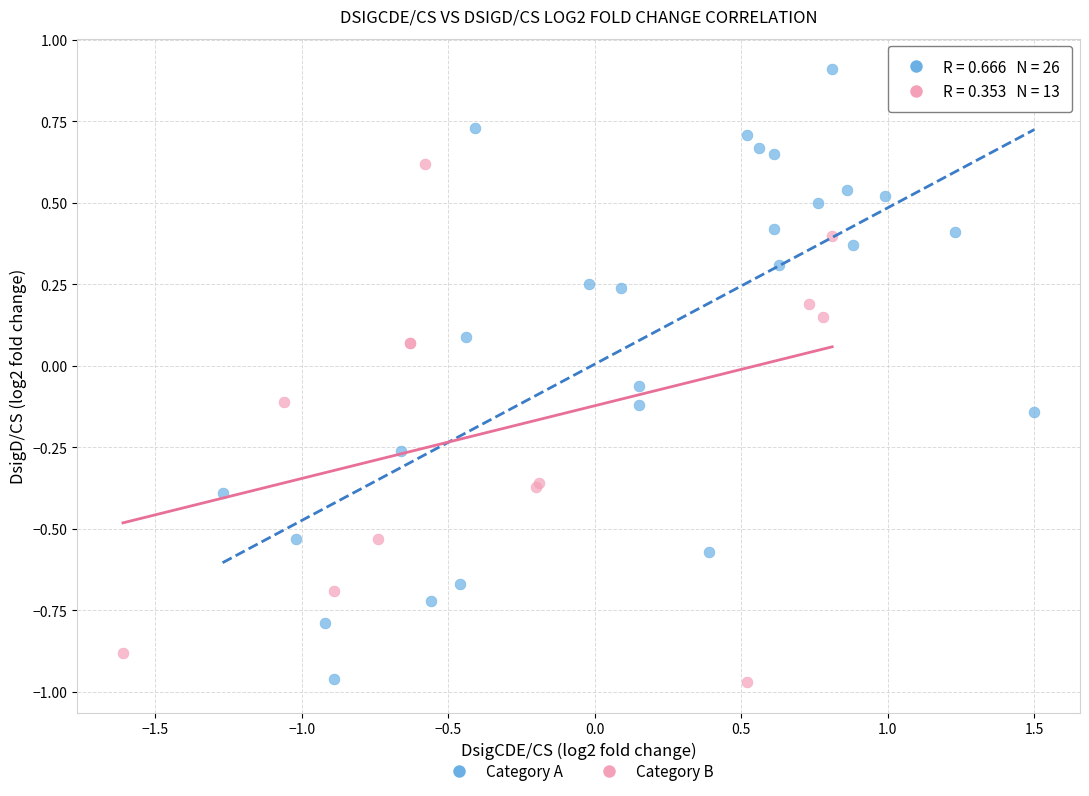

Which series has the widest spread of Y values?

Category A